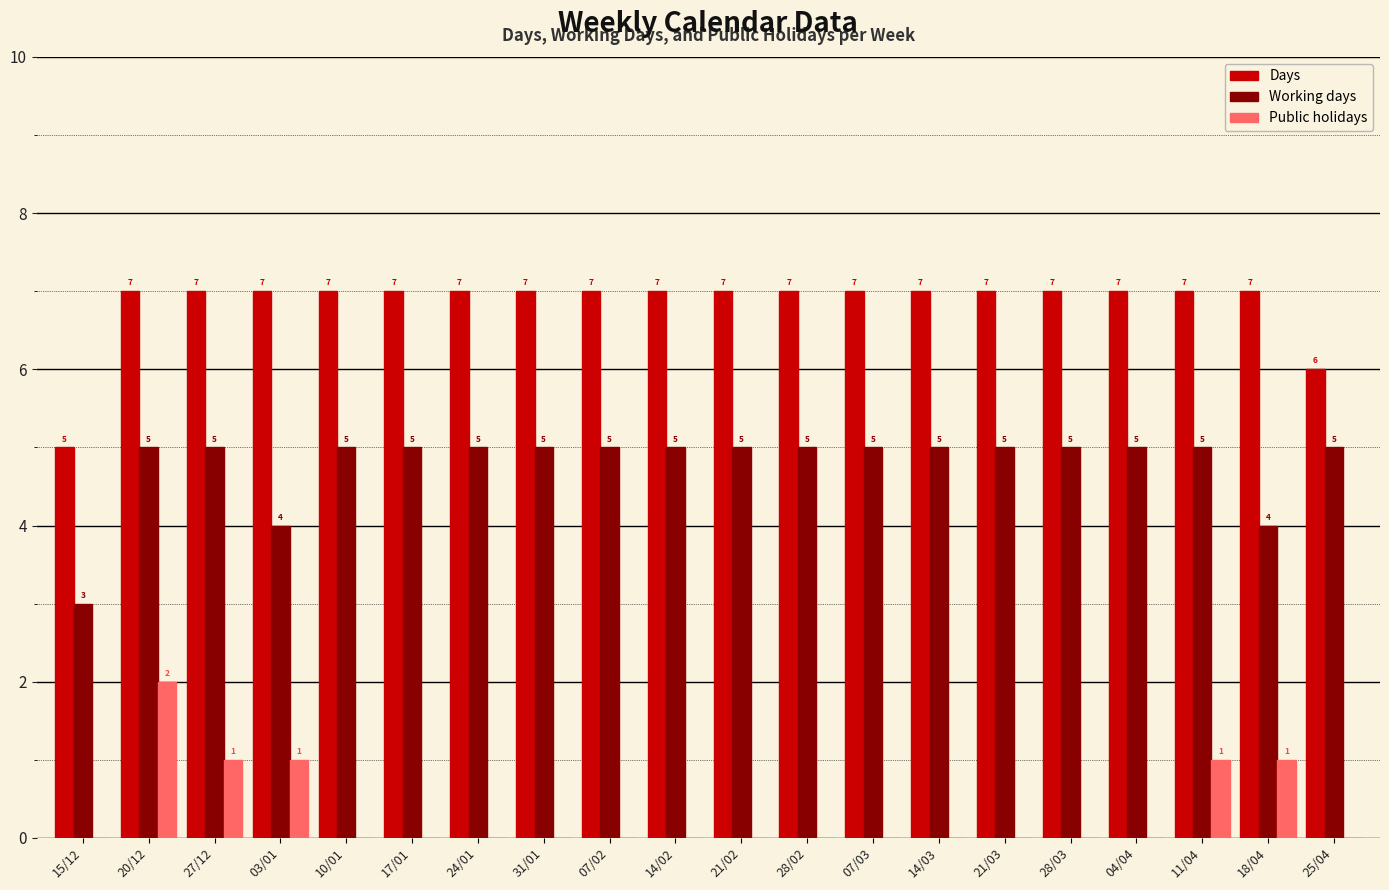

What value does the Public holidays series have at 18/04?

1